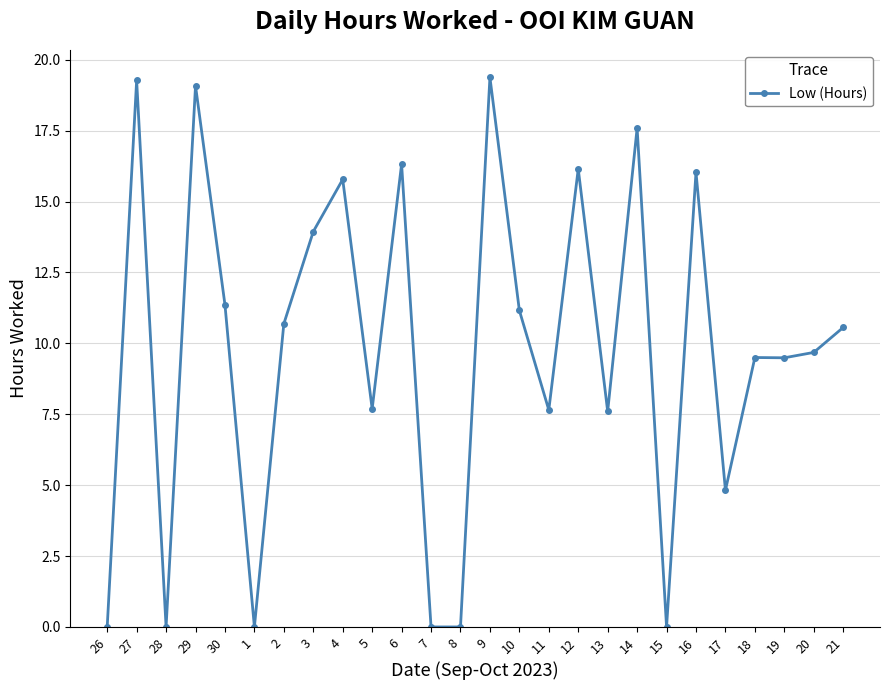

What position from the left is 9?

14